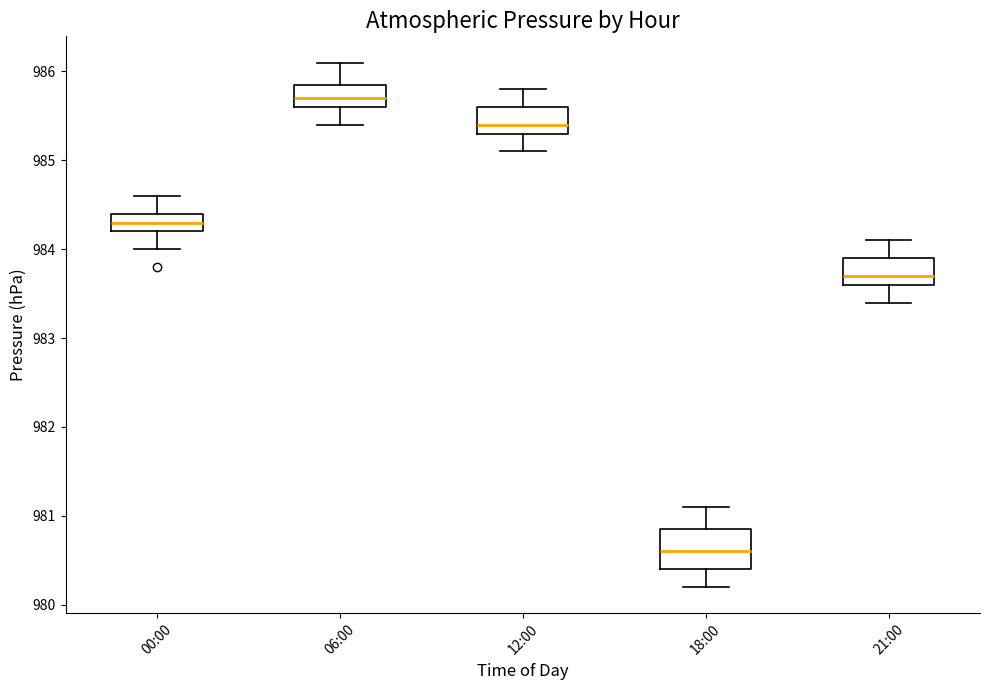

Where does the median line of the box for 00:00 sit on the y-axis? The values are not printed on the chart, so give them approximately, as read against the axis.

984.3